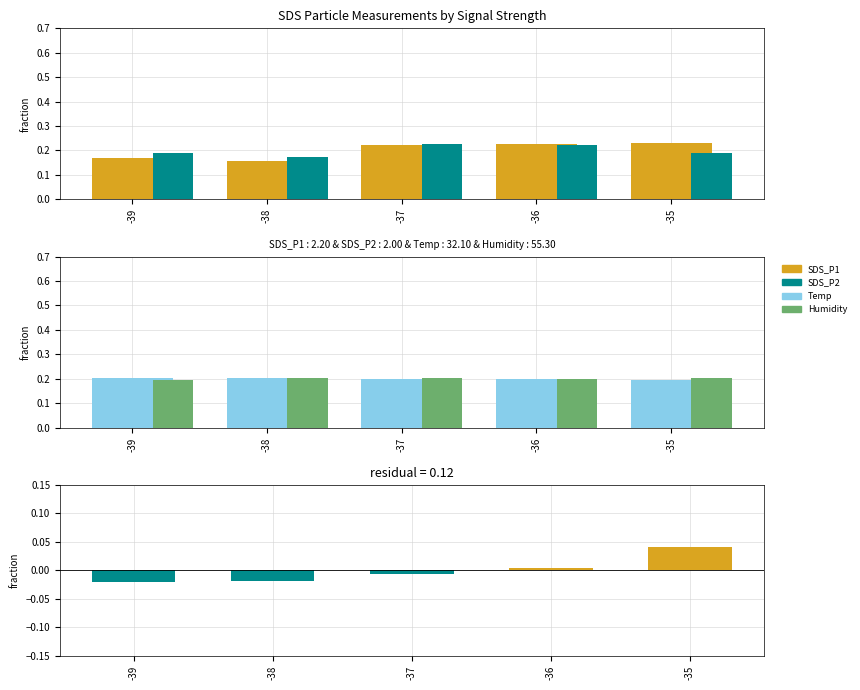

List the series in order of their peak value, highest first.

SDS_P1, SDS_P2, Temp, Humidity, residual